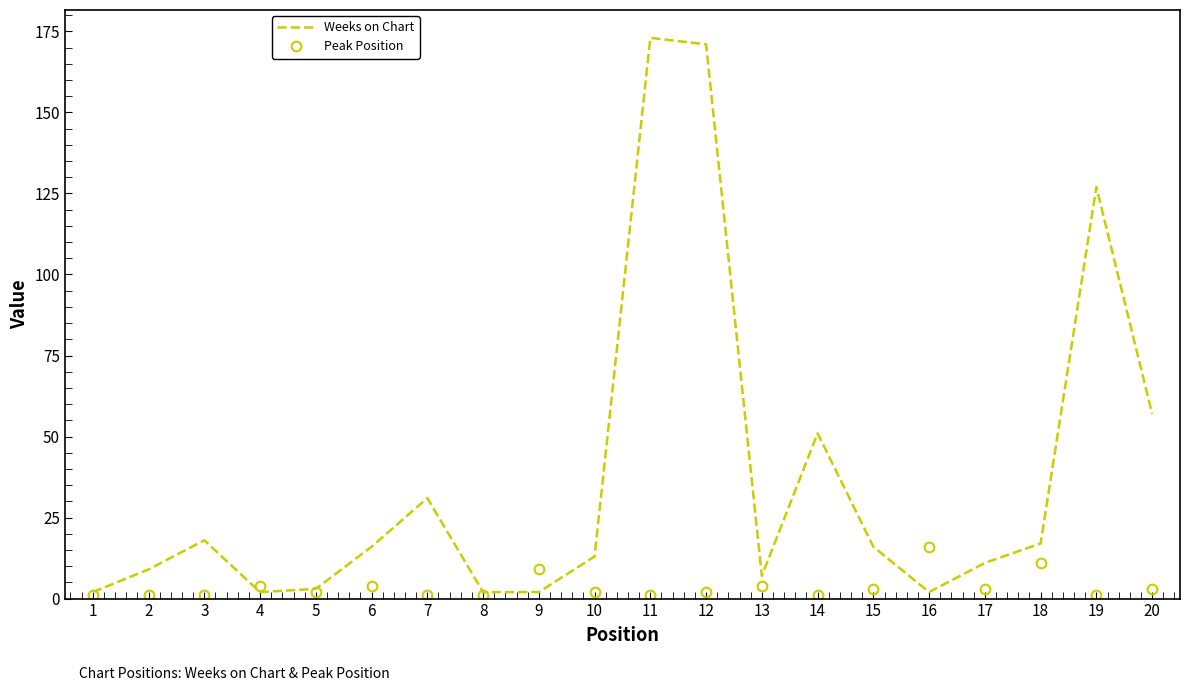

What is the greatest value displayed?

173